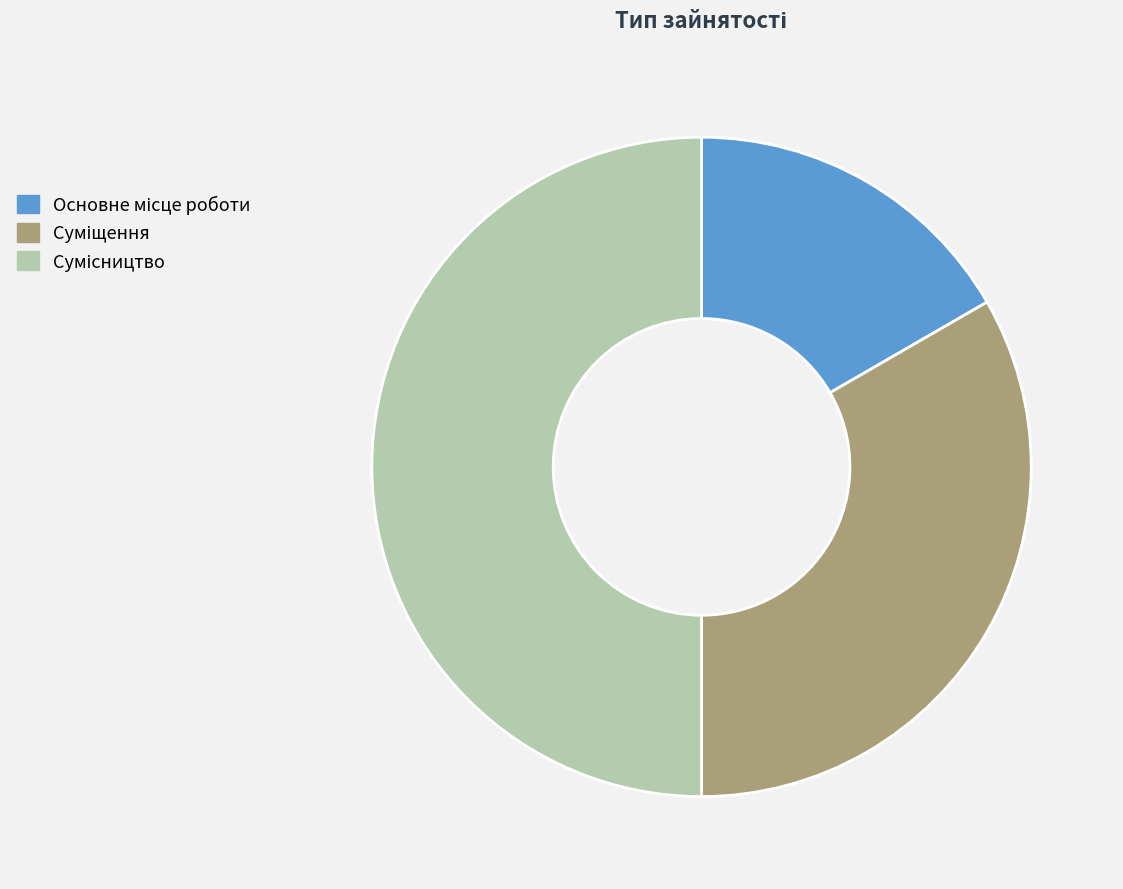

How many segments does this pie chart have?

3